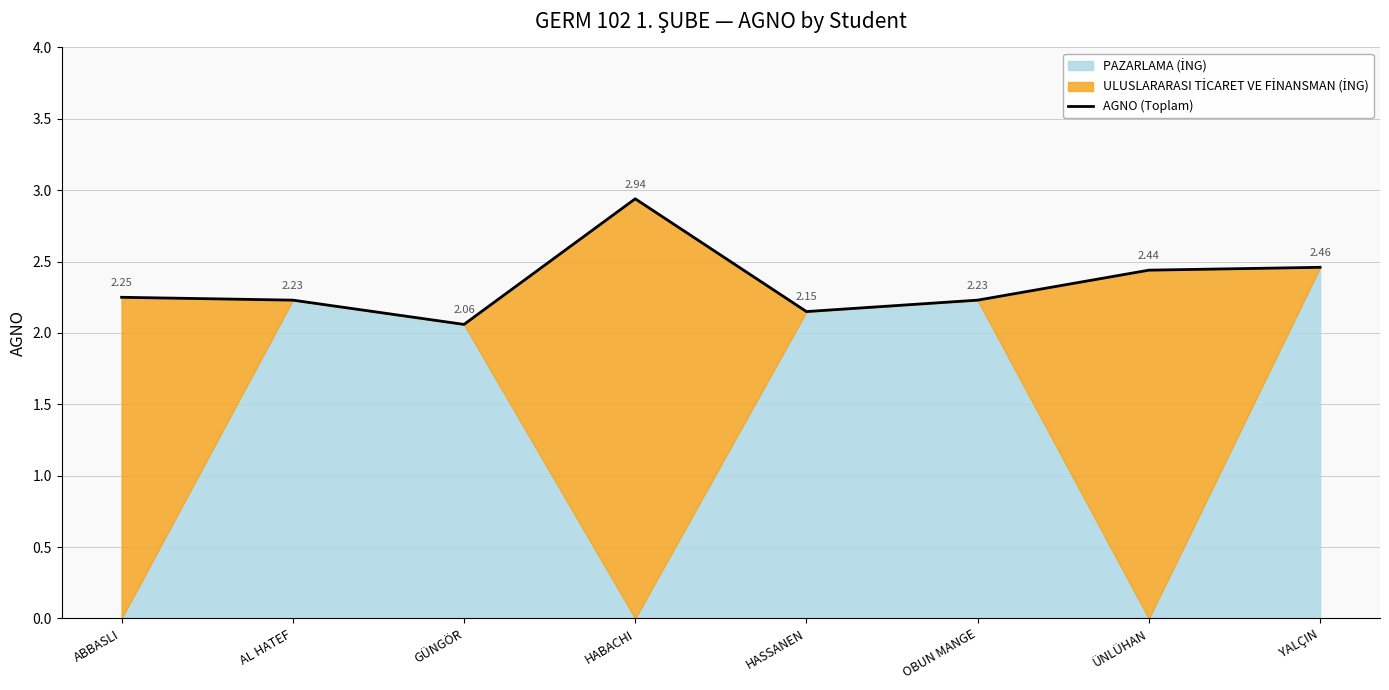

What is the label of the 4th point from the left?

HABACHI